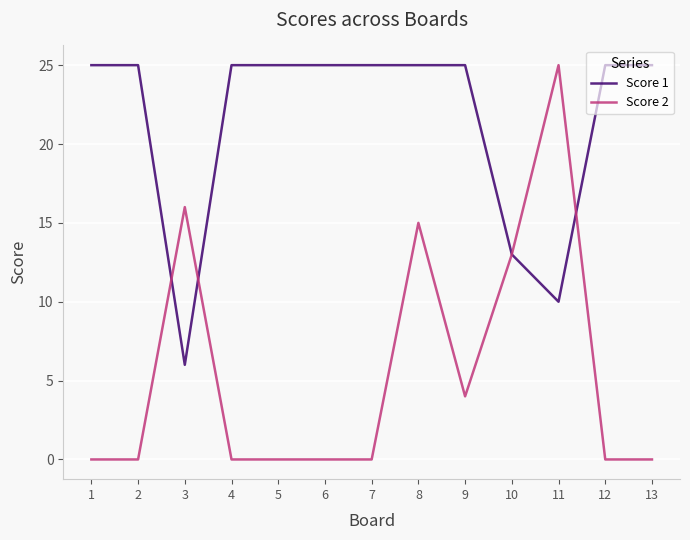

Is it true that Score 2 equals 0 at 5?

True